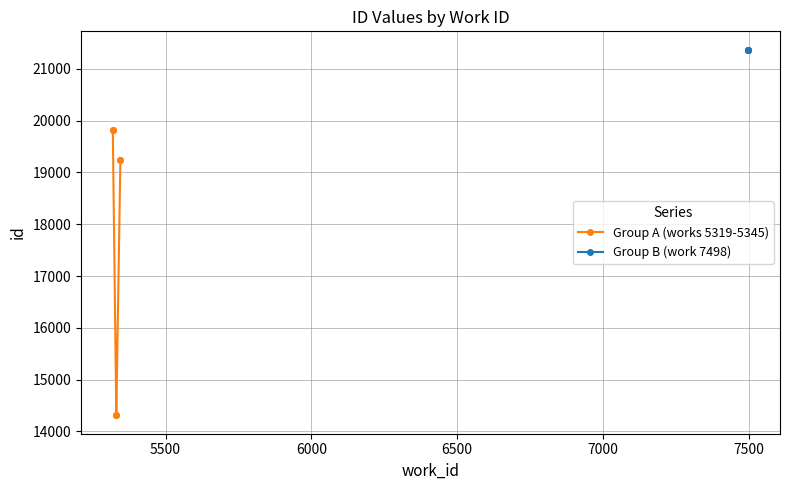

Where is the data nearest to the value 17840?

5345